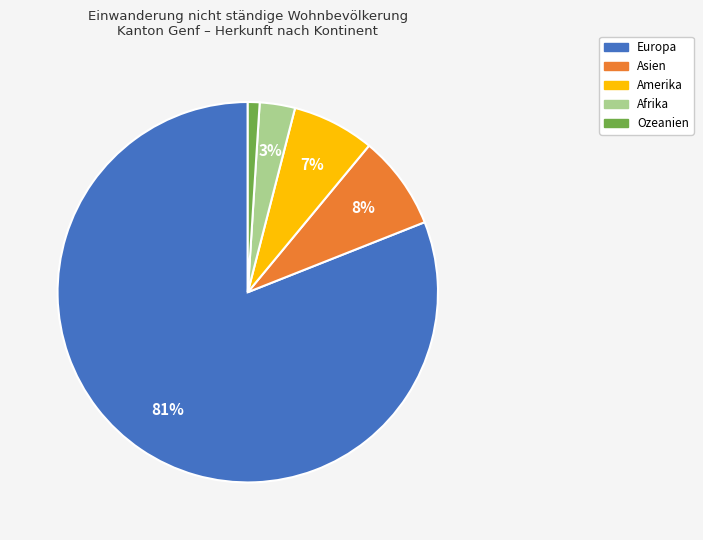

Rank the categories by value from highest to lowest.

Europa, Asien, Amerika, Afrika, Ozeanien